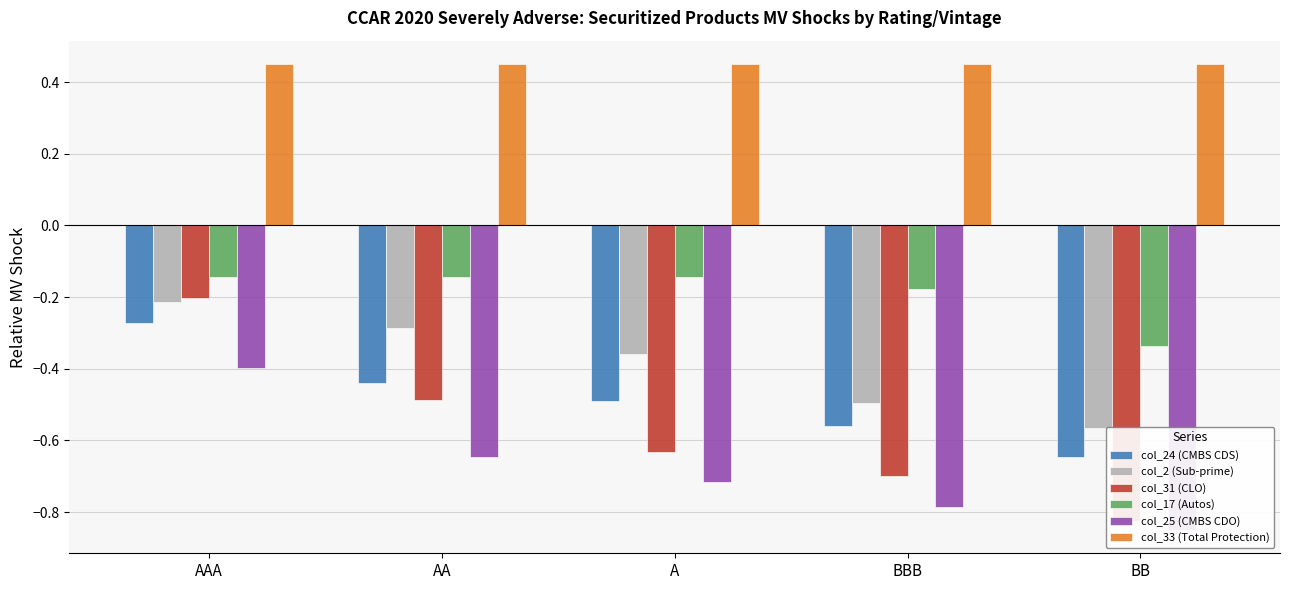

At how many categories does at least one series exceed 0?

5